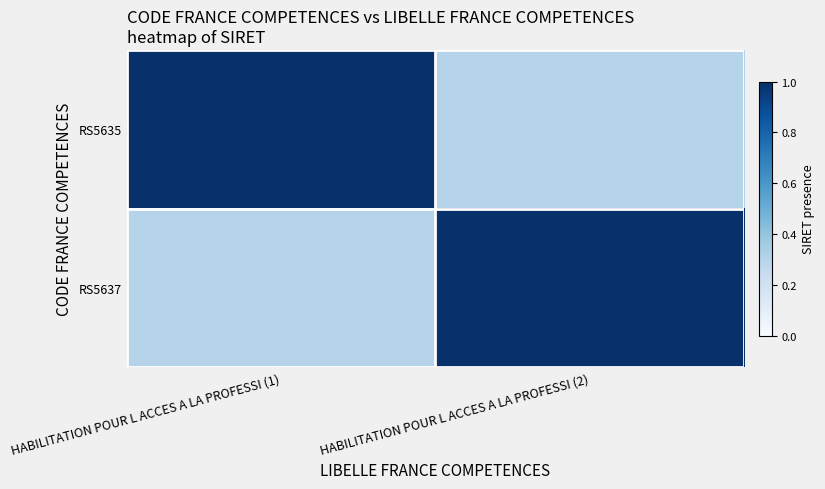

At which category does the chart reach its minimum across all series?

HABILITATION POUR L ACCES A LA PROFESSI (2)